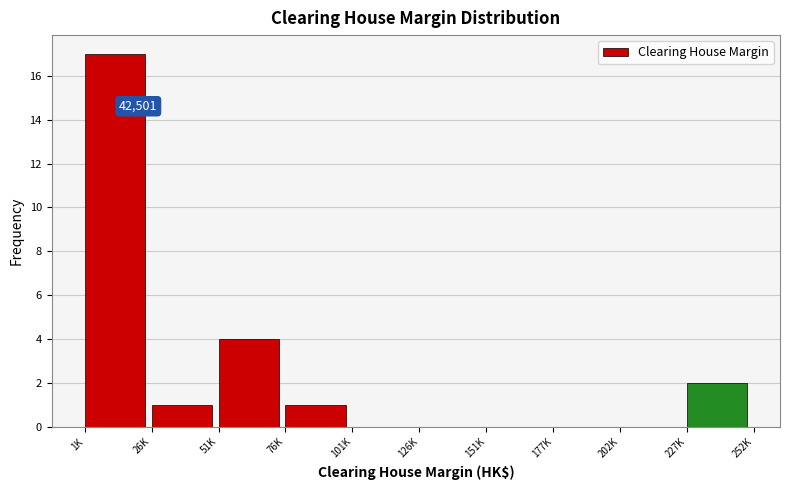

Reading right to left, extract all data points from this chart.

227K=2	202K=0	177K=0	151K=0	126K=0	101K=0	76K=1	51K=4	26K=1	1K=17